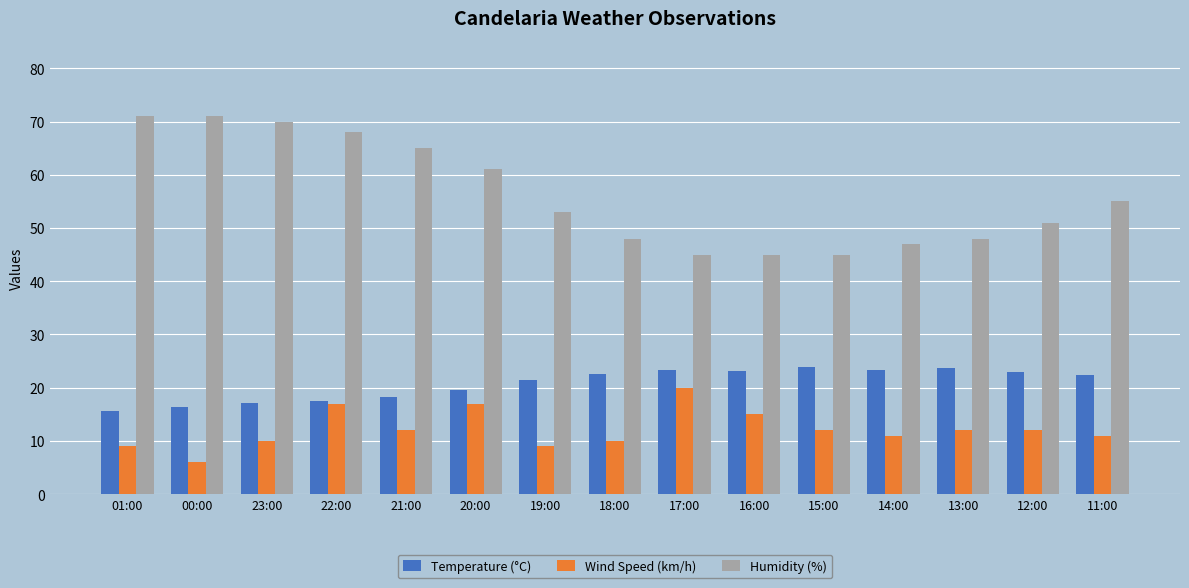

The value of Wind Speed (km/h) at 14:00 is 11.0. True or false?

True